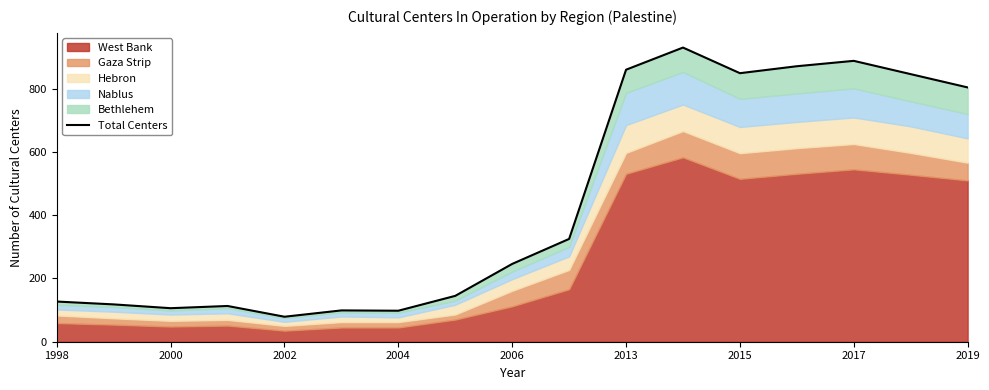

What position from the left is 2013?

11